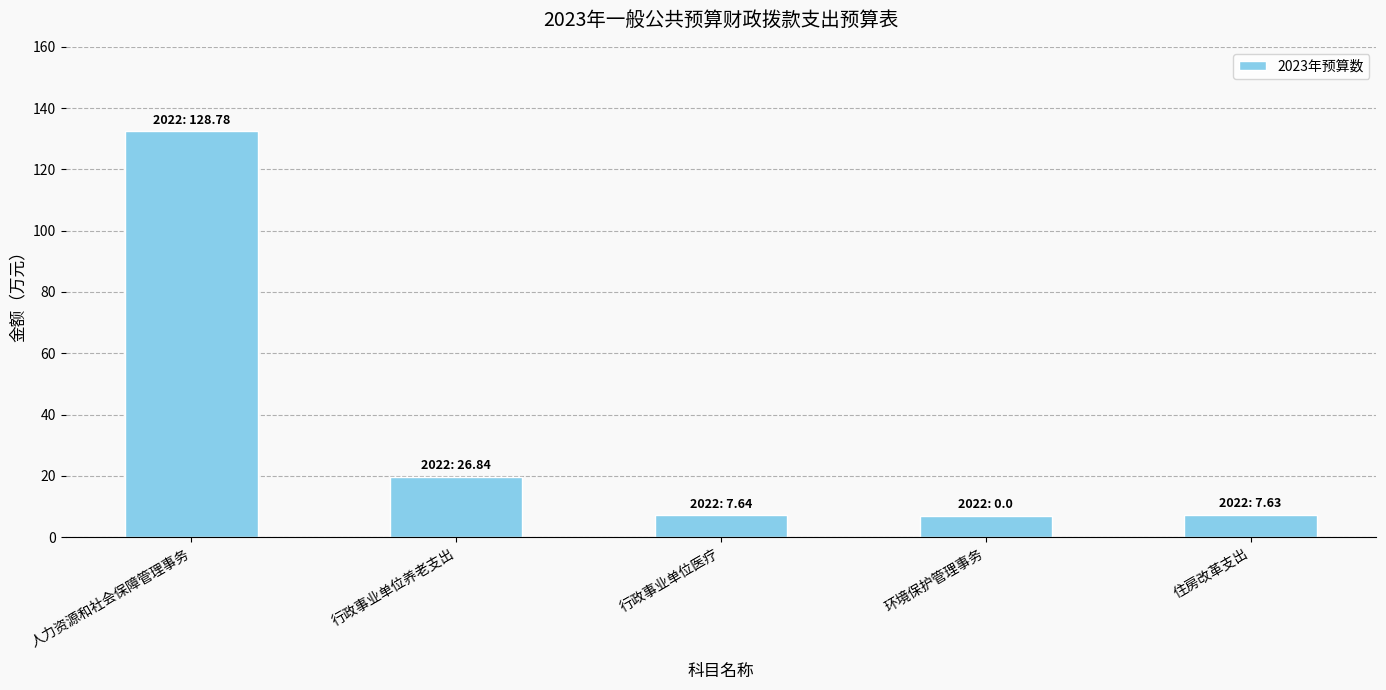

What is the change in value from 行政事业单位养老支出 to 环境保护管理事务?

-12.7